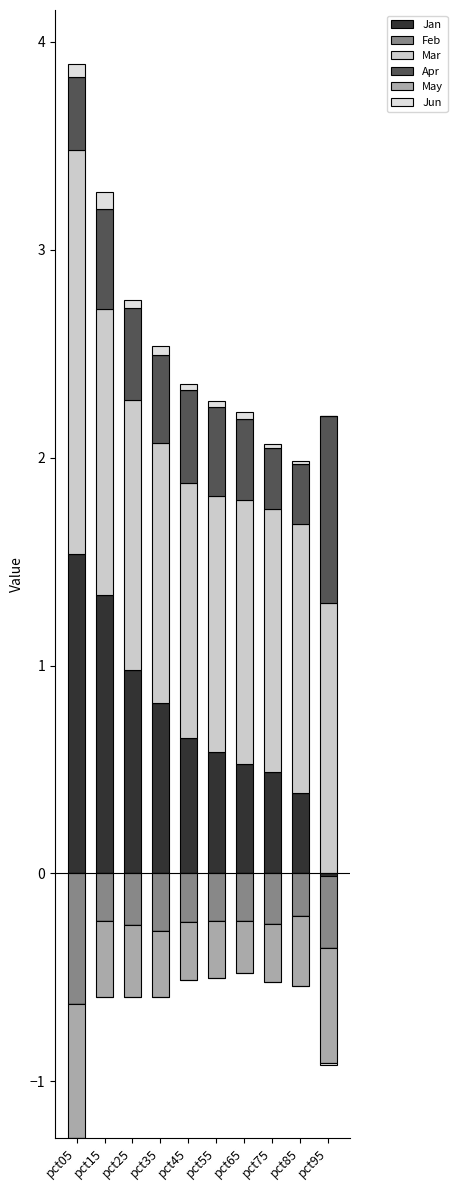

How many bars are there in each group?

6